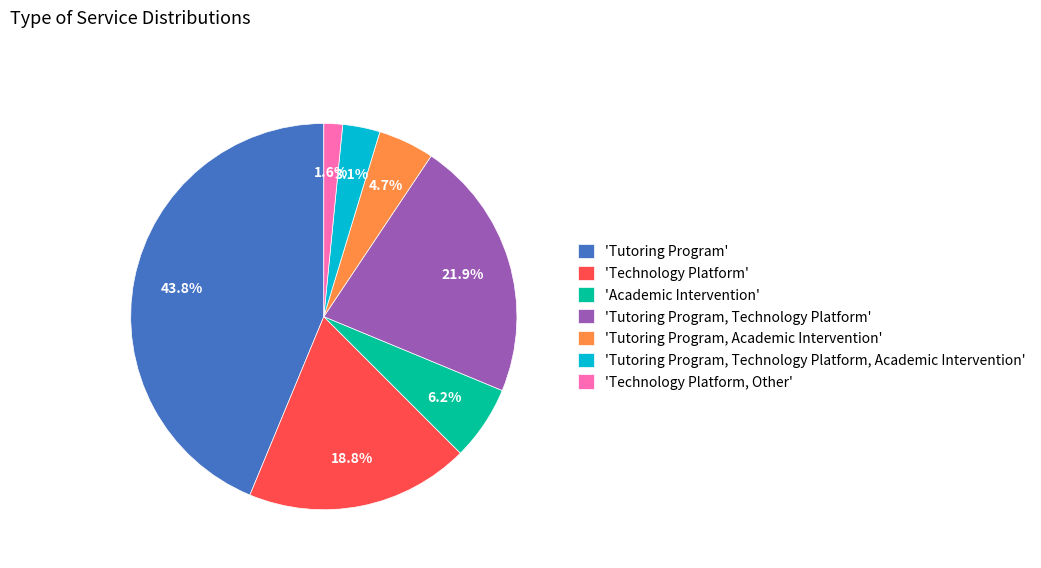

Is there any slice that represents more than half of the pie?

No